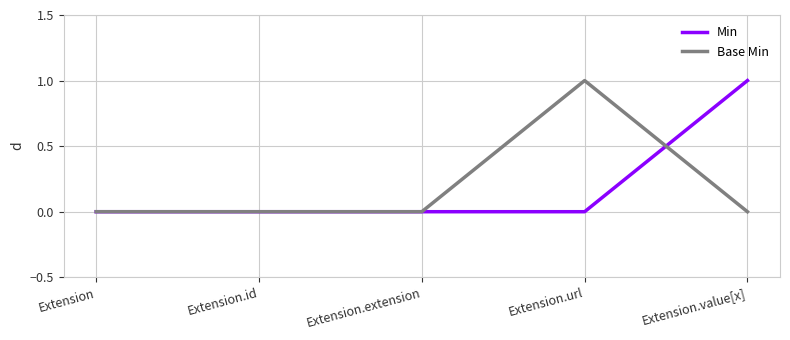

Between Extension and Extension.url, which series saw the biggest shift?

Base Min